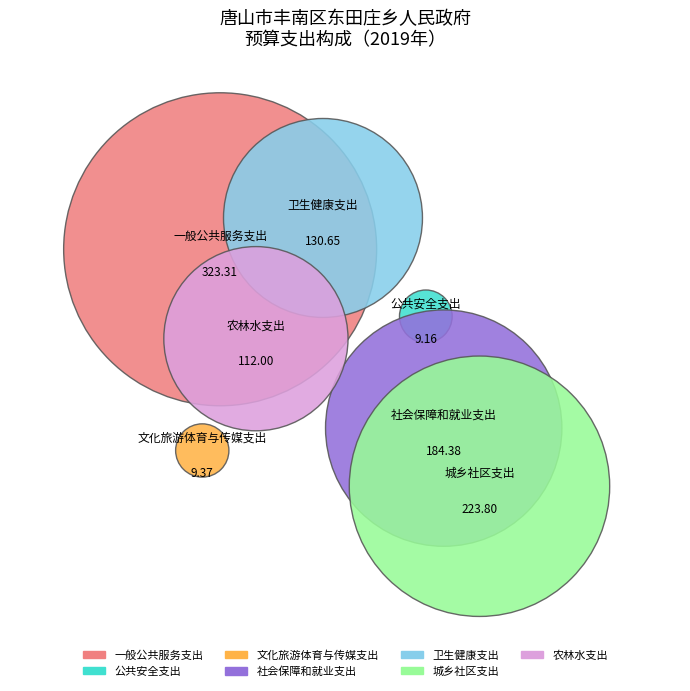

What percentage is NOT represented by 卫生健康支出?

86.8%